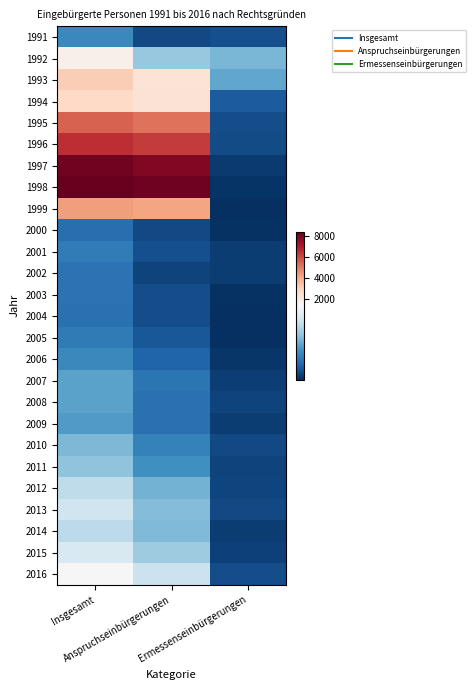

List the series in order of their peak value, lowest first.

2000, 2004, 2003, 2002, 2005, 2001, 1991, 2006, 2009, 2008, 2007, 2010, 2011, 2014, 2012, 2013, 2015, 2016, 1992, 1994, 1993, 1999, 1995, 1996, 1997, 1998